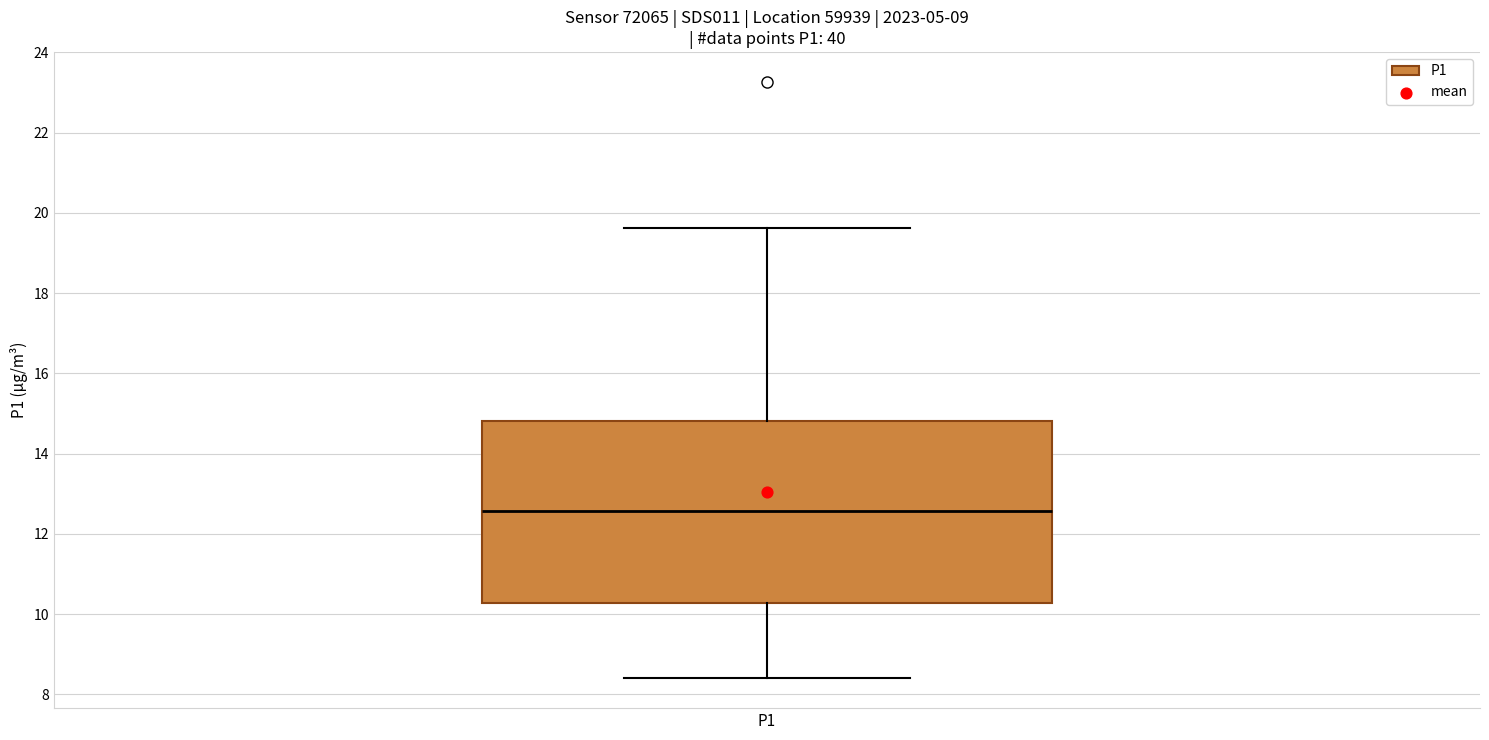

Transcribe this box plot: give where the median line is, the range the box spans, and where the two whiskers end, as read against the y-axis. The values are not printed on the chart, so give them approximately, as read against the axis.

median 12.6, box 10.2 to 14.8, whiskers 8.4 to 19.6